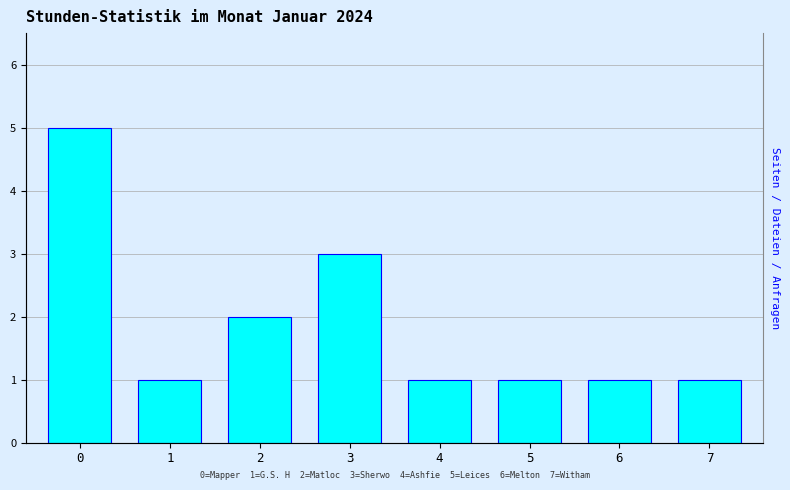

What is the average value?

2